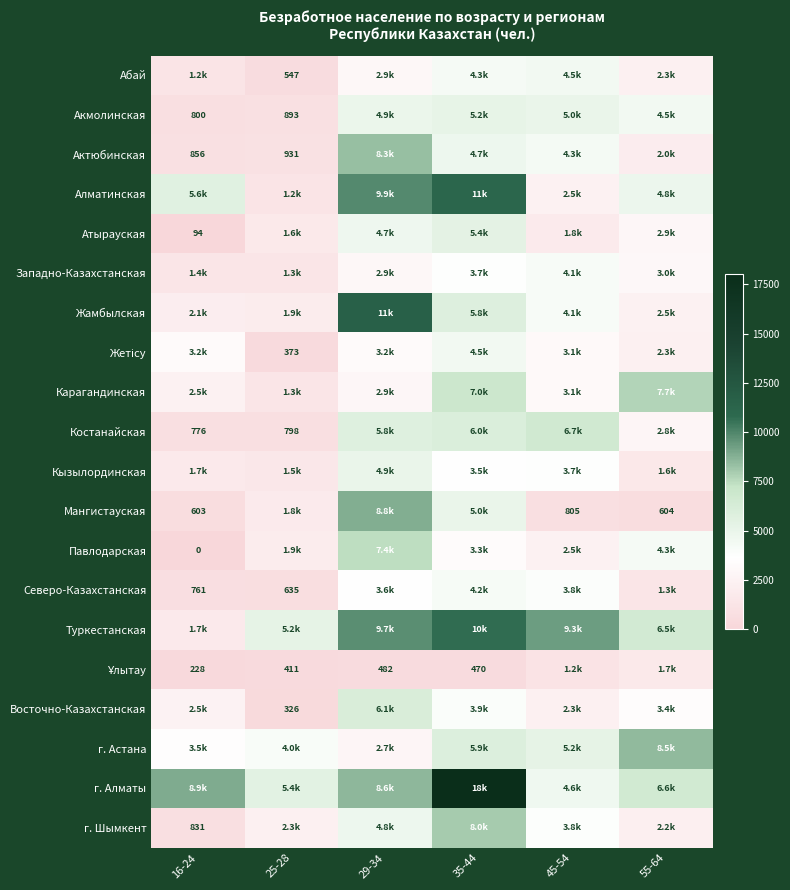

True or false: Акмолинская has a value of 1298 at 25-28.

False